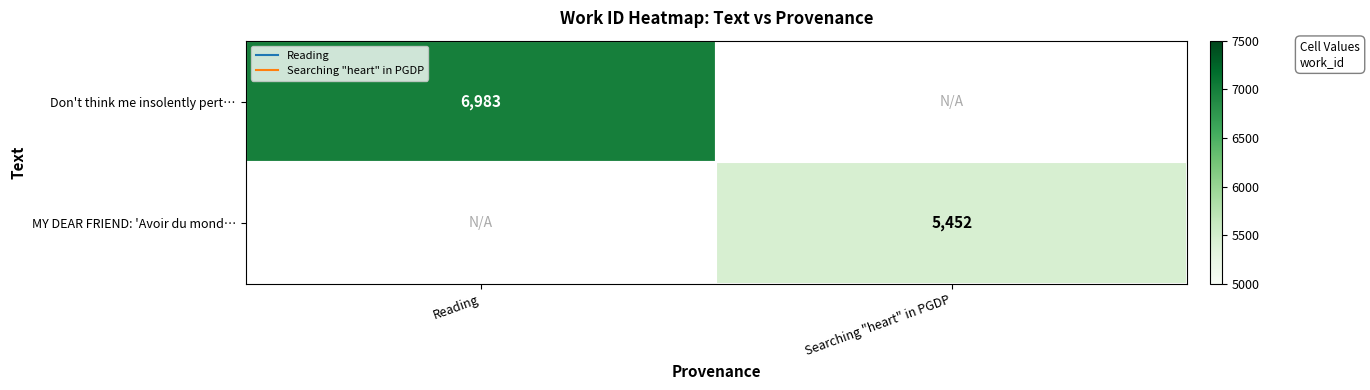

What is the greatest value displayed?

6983.0